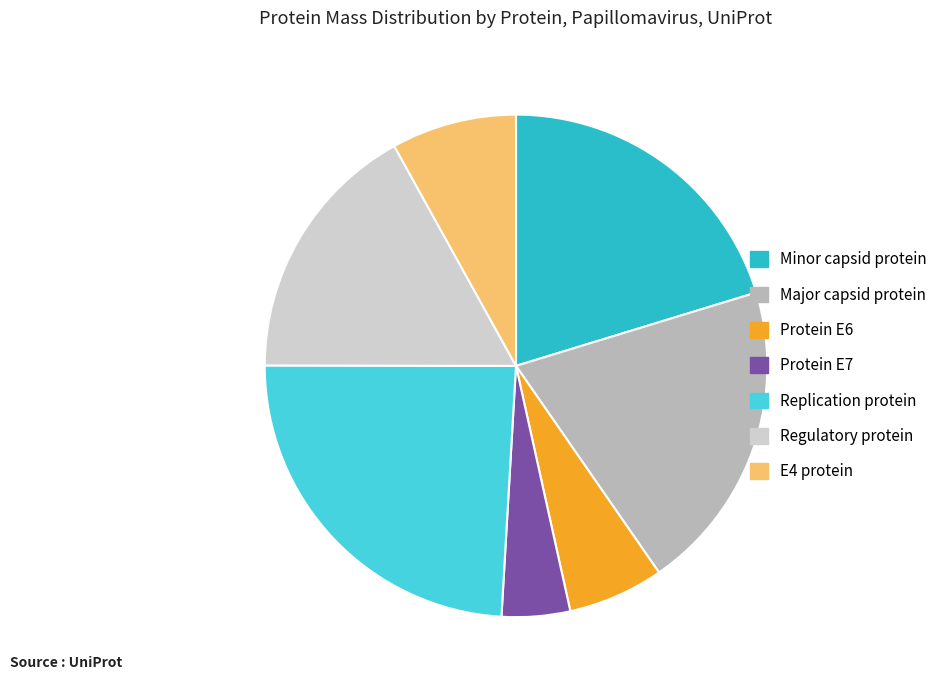

How many segments does this pie chart have?

7